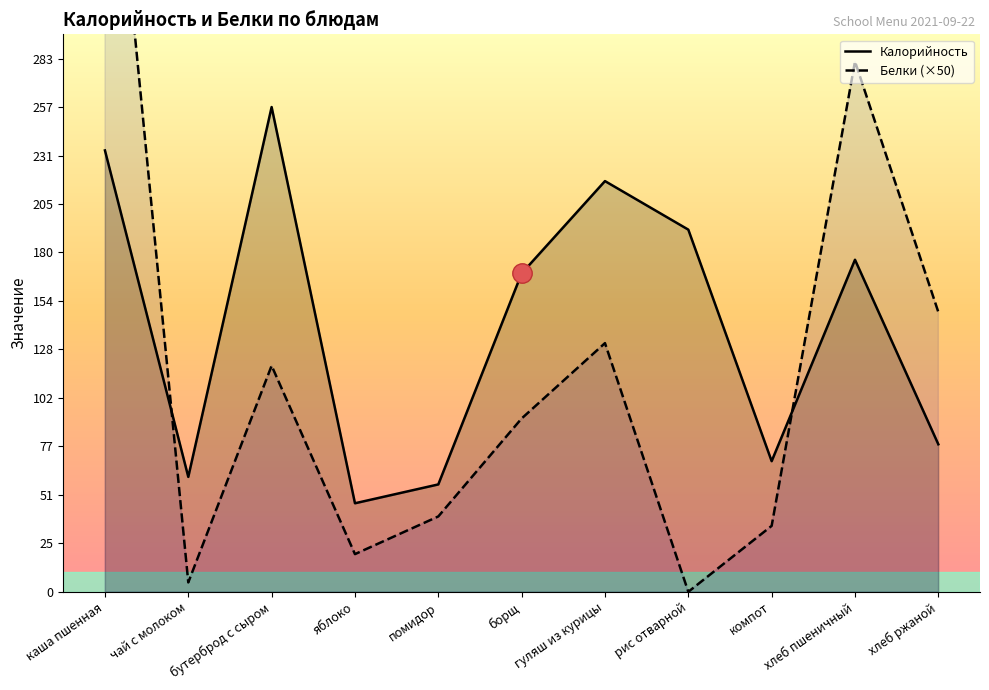

Reading left to right, what are all the values shown in this chart?

Калорийность: каша пшенная=234.3	чай с молоком=61.0	бутерброд с сыром=257.3	яблоко=47.0	помидор=57.0	борщ=169.0	гуляш из курицы=218.0	рис отварной=192.2	компот=69.3	хлеб пшеничный=176.2	хлеб ржаной=78.3
Белки: каша пшенная=458.5	чай с молоком=5.0	бутерброд с сыром=120.0	яблоко=20.0	помидор=40.0	борщ=92.0	гуляш из курицы=132.0	рис отварной=0.0	компот=35.0	хлеб пшеничный=281.5	хлеб ржаной=148.5